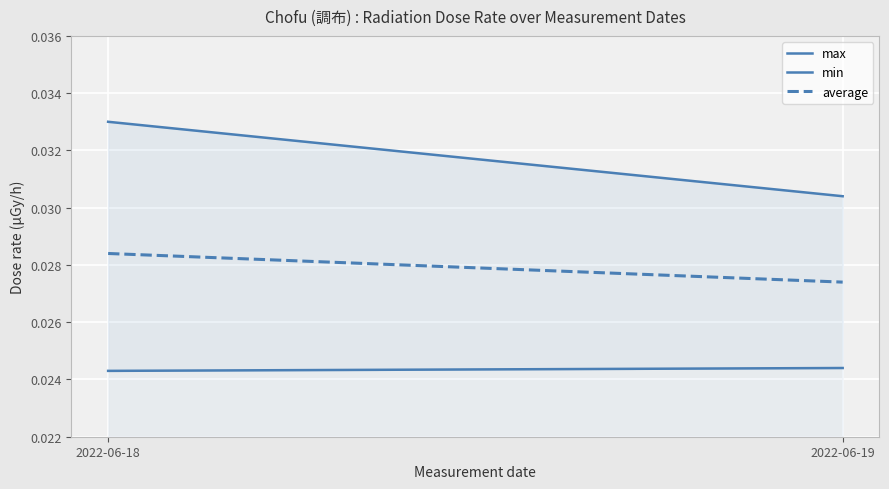

True or false: max has a value of 0.0 at 2022-06-19.

True